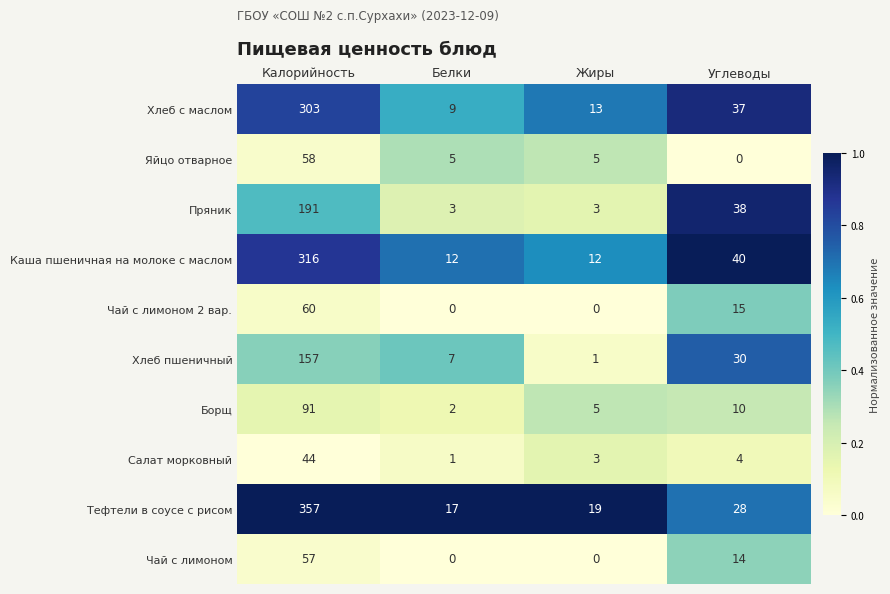

Between Калорийность and Белки, which series saw the biggest shift?

Тефтели в соусе с рисом